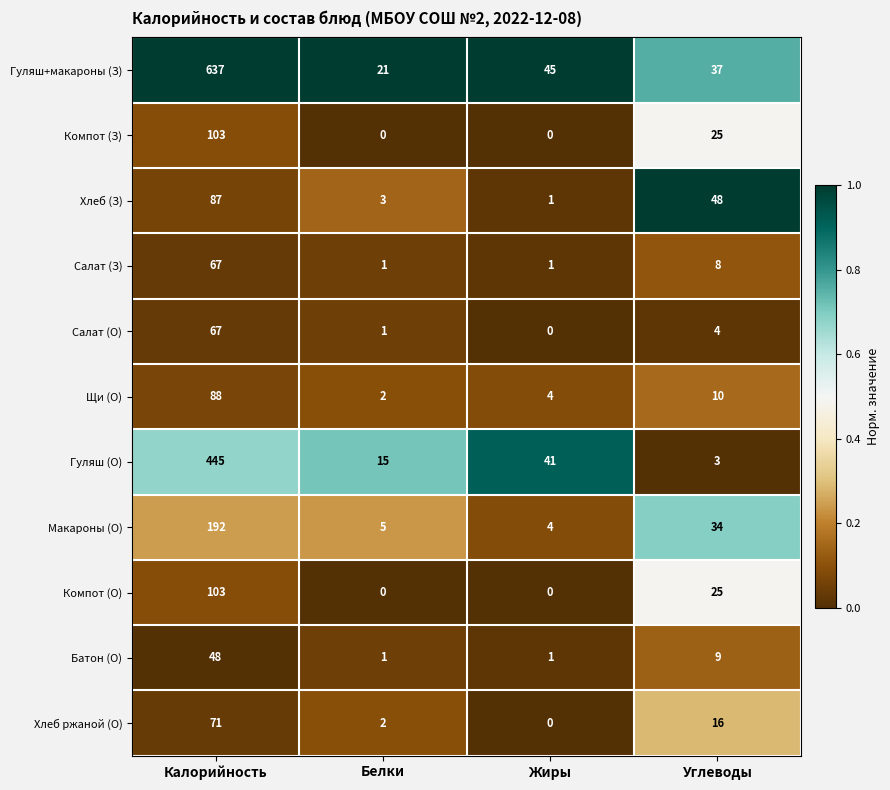

List the labels in order of Гуляш (О) value, smallest first.

Углеводы, Белки, Жиры, Калорийность